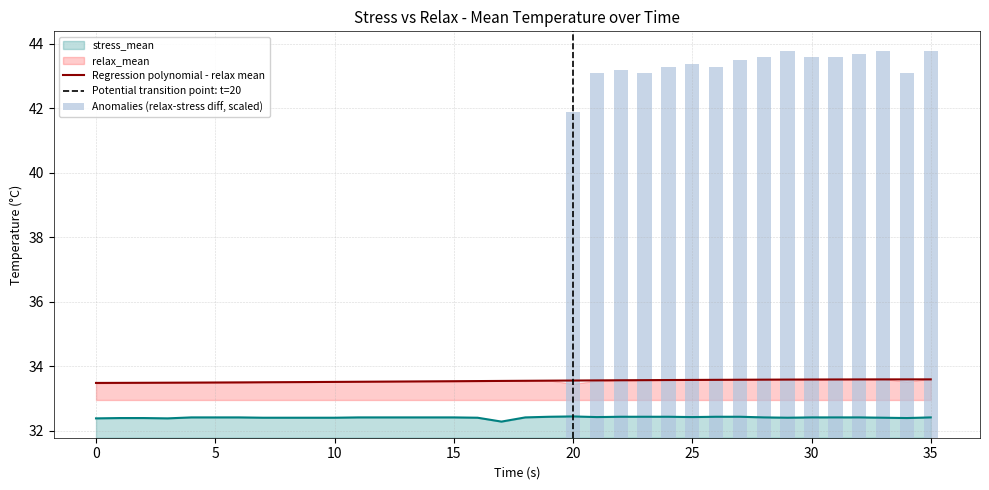

Reading left to right, extract all data points from this chart.

0=32.4	1=32.4	2=32.4	3=32.4	4=32.4	5=32.4	6=32.4	7=32.4	8=32.4	9=32.4	10=32.4	11=32.4	12=32.4	13=32.4	14=32.4	15=32.4	16=32.4	17=32.3	18=32.4	19=32.4	20=32.5	21=32.4	22=32.4	23=32.4	24=32.4	25=32.4	26=32.4	27=32.4	28=32.4	29=32.4	30=32.4	31=32.4	32=32.4	33=32.4	34=32.4	35=32.4